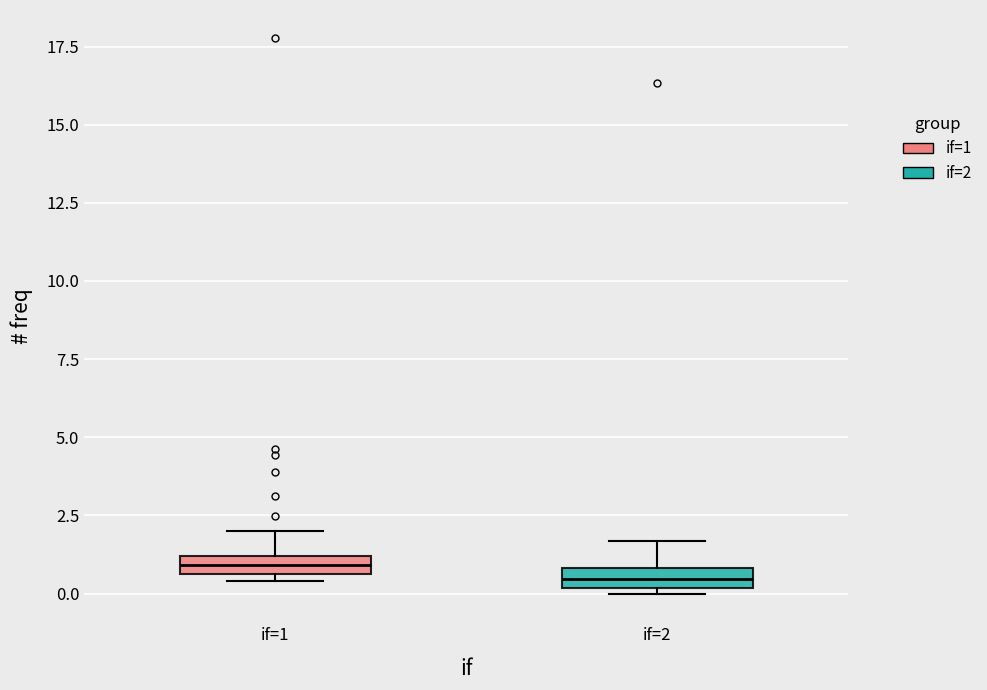

Where does the upper whisker of the box for if=1 end on the y-axis? The values are not printed on the chart, so give them approximately, as read against the axis.

2.0